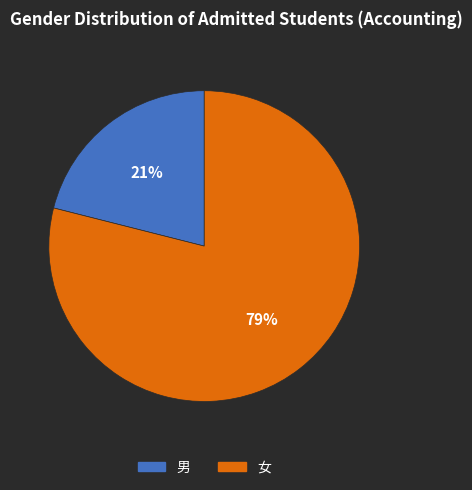

Does any single category account for the majority?

Yes